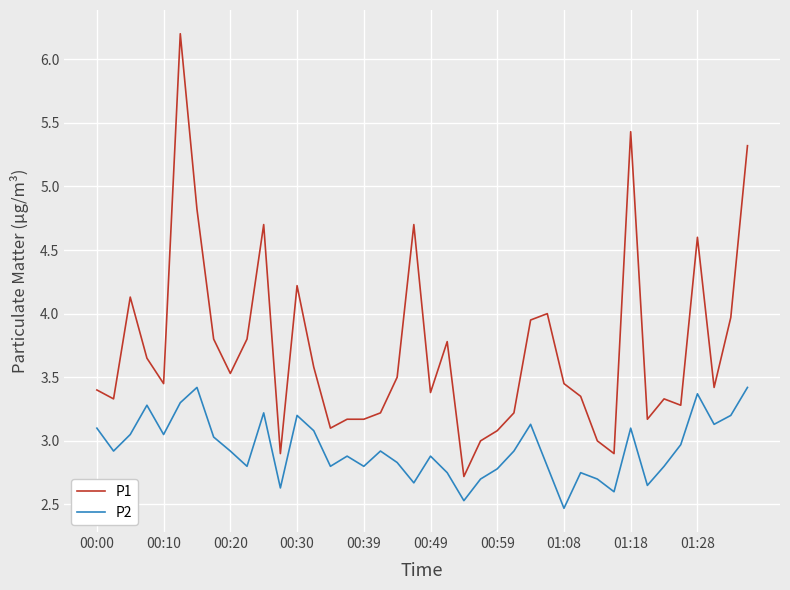

What is the highest value of the P1 series?

6.2